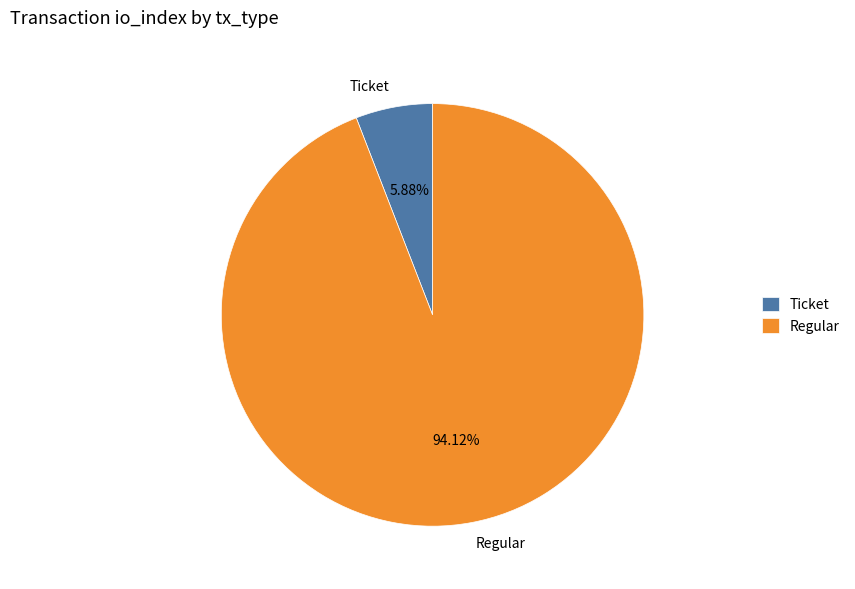

True or false: Ticket accounts for 1% of the total.

False